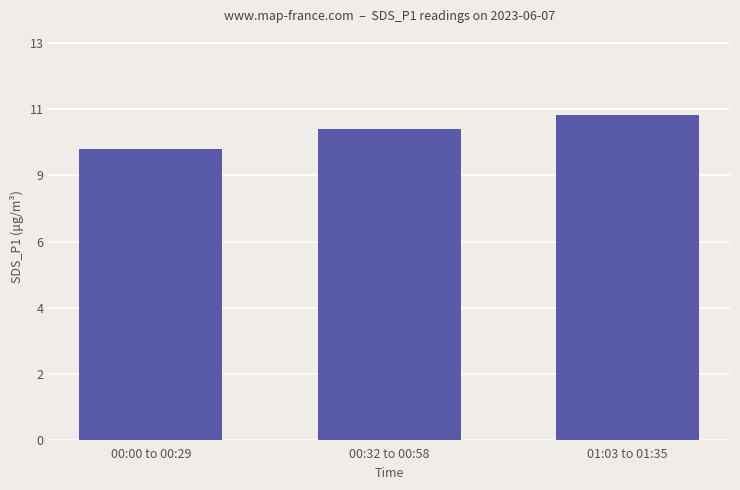

What is the maximum value shown in the chart?

10.6